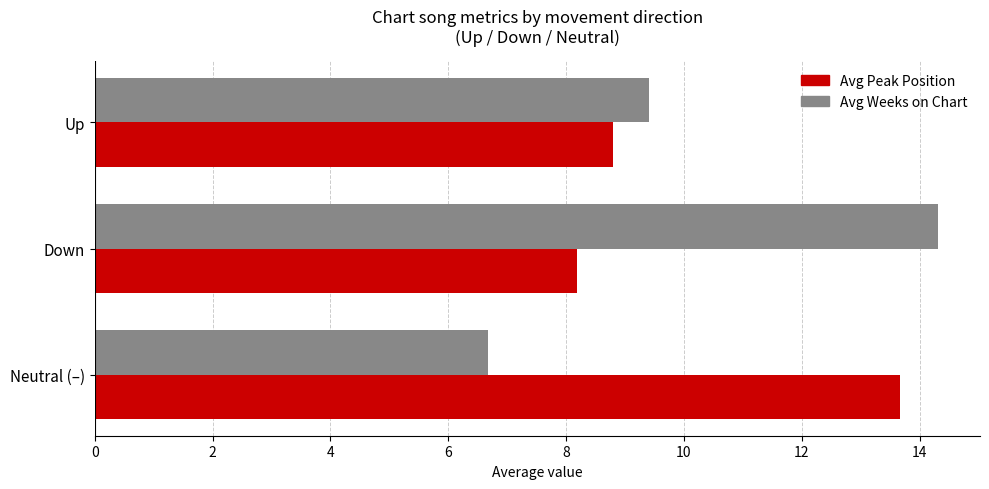

What is the difference between the maximum and minimum values in the Avg Weeks on Chart series?

7.6